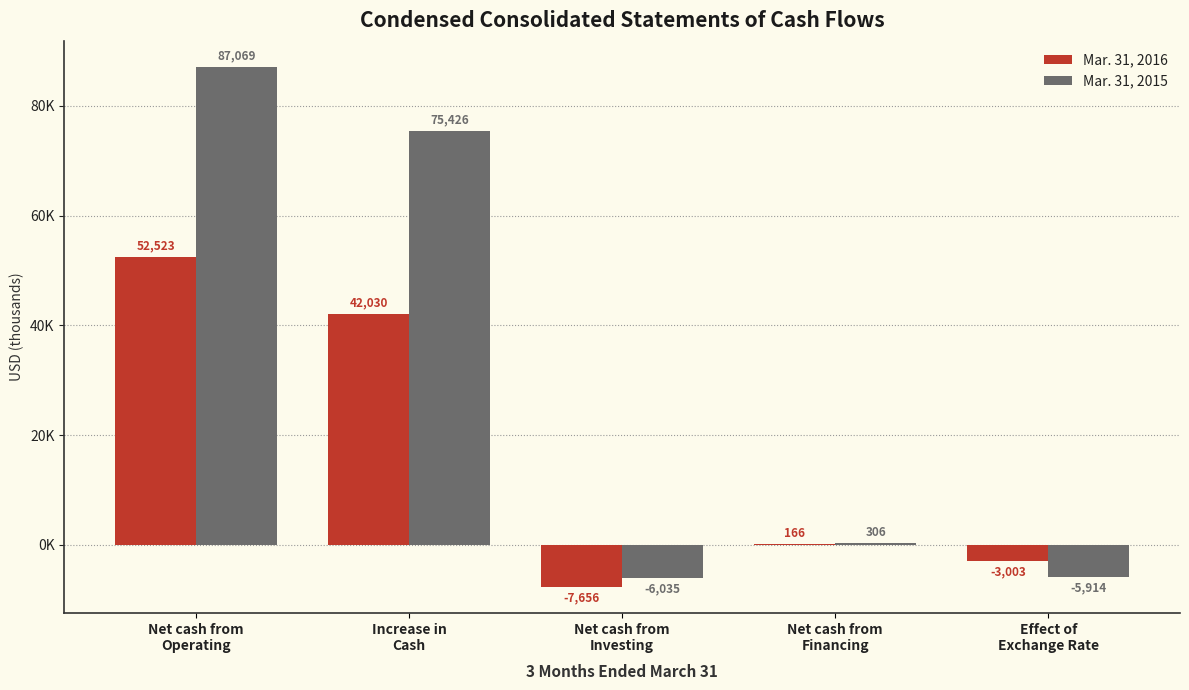

Which has a higher value, Net cash from
Investing or Effect of
Exchange Rate?

Effect of
Exchange Rate